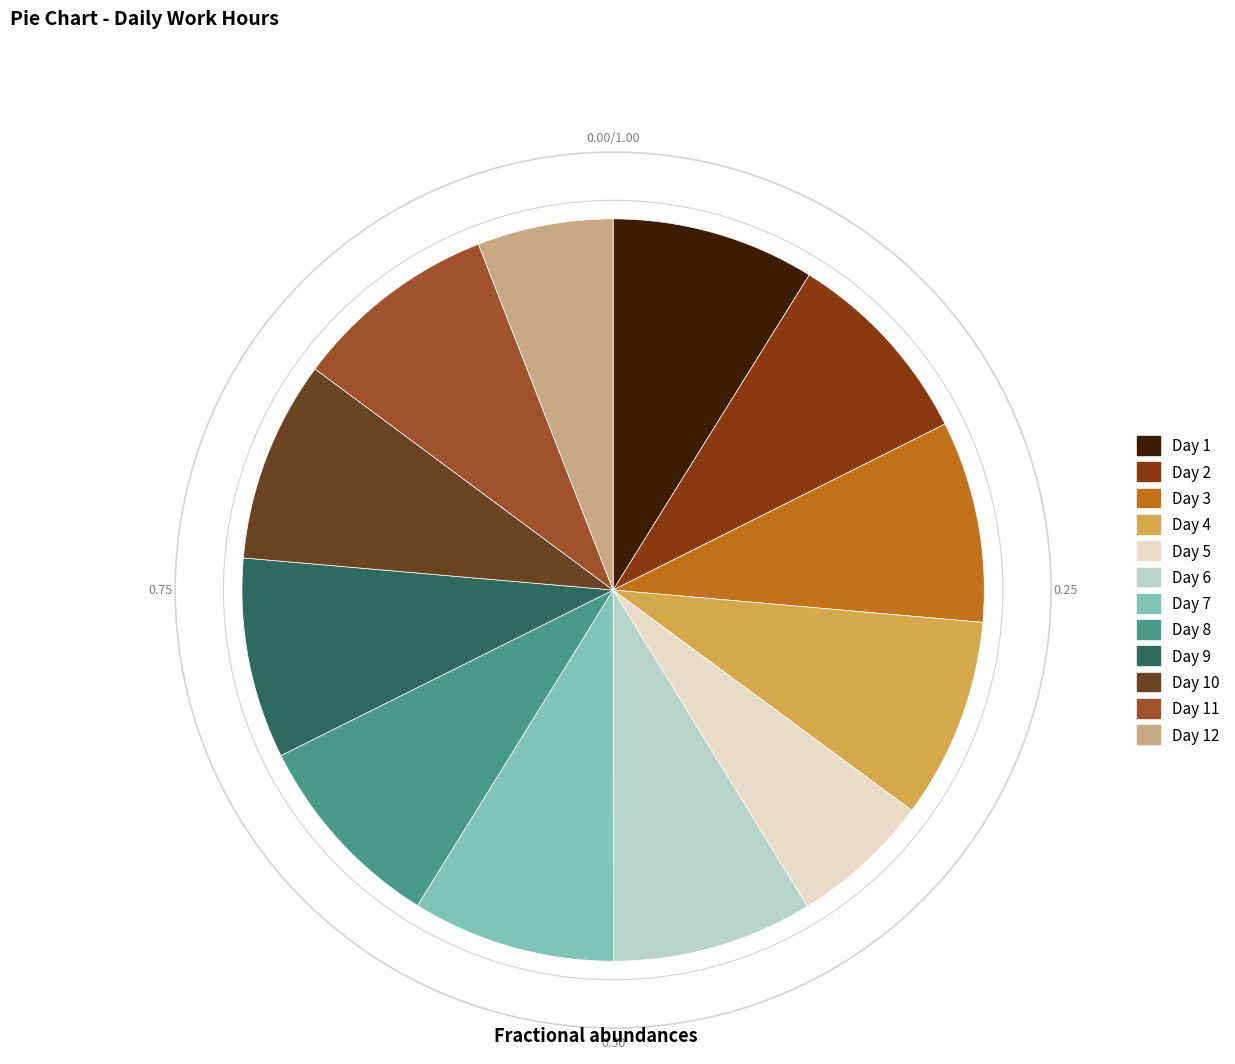

Between Day 3 and Day 7, which is larger?

Day 7